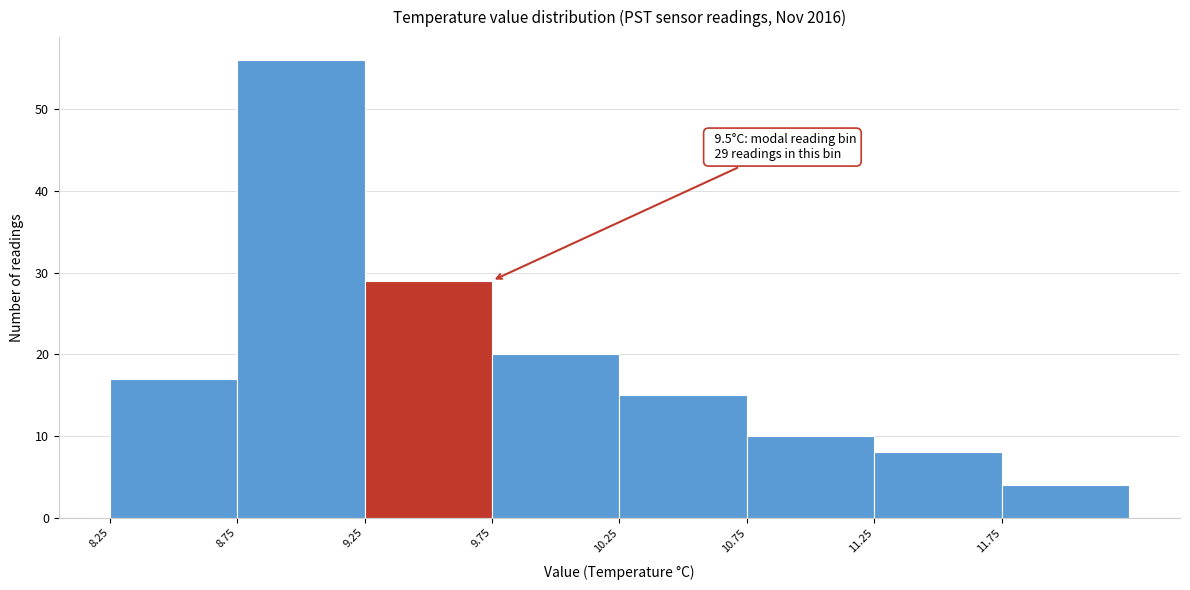

Over which range of the x-axis is the bar tallest?

8.75 to 9.25